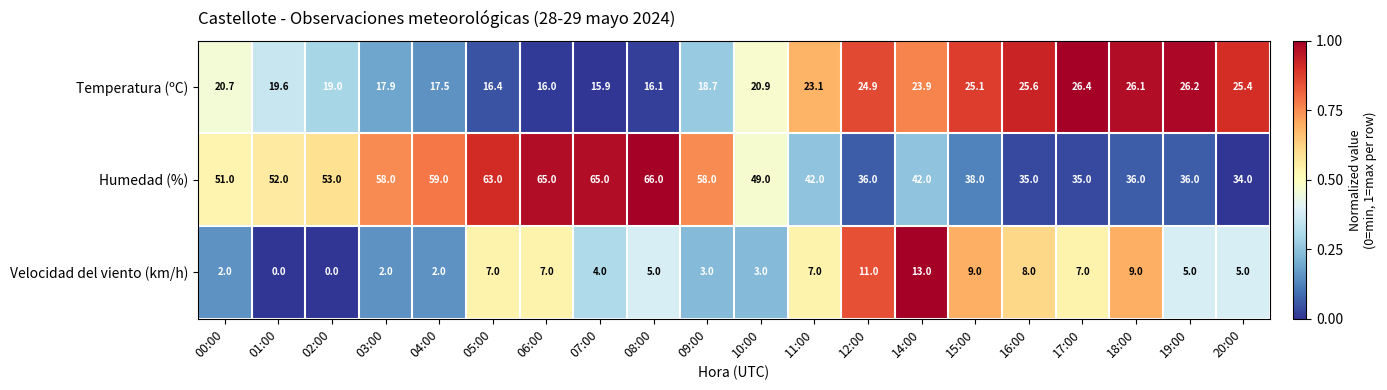

Which series has the largest total across all categories?

Humedad (%)